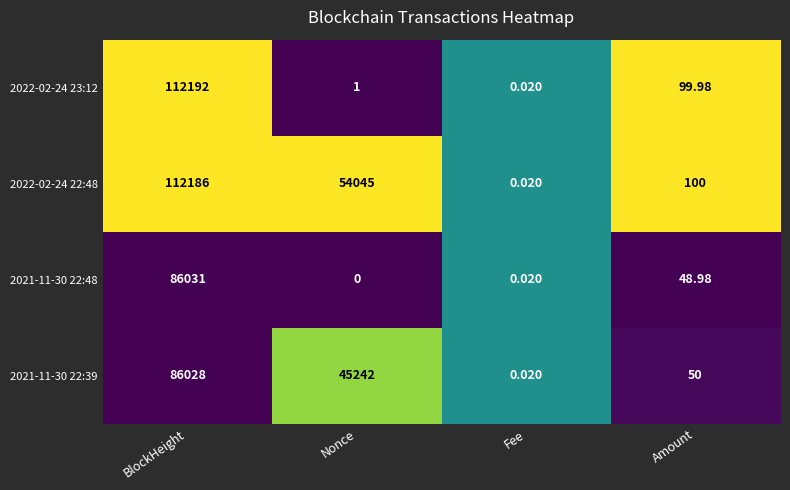

At which label does 2021-11-30 22:39 reach its minimum?

Fee